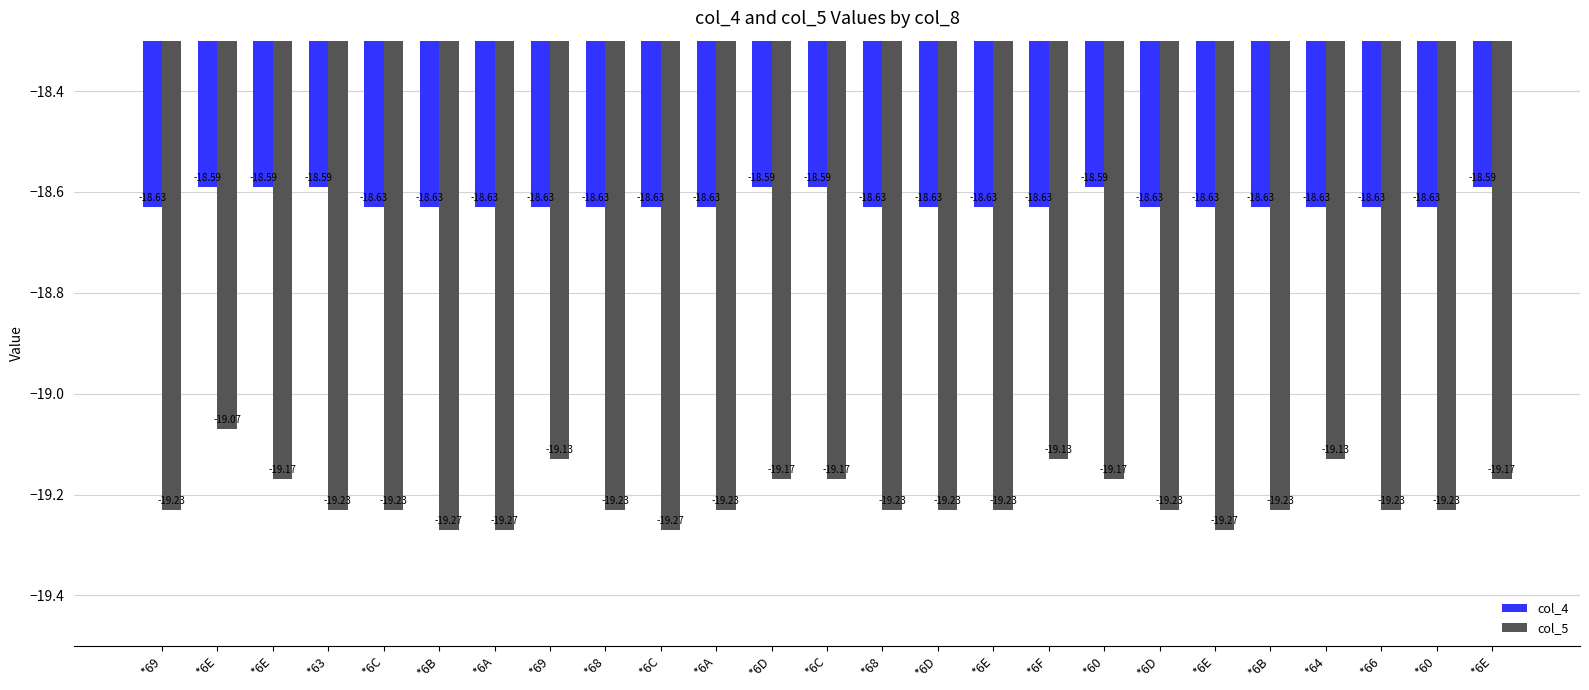

How many bars are there in each group?

2